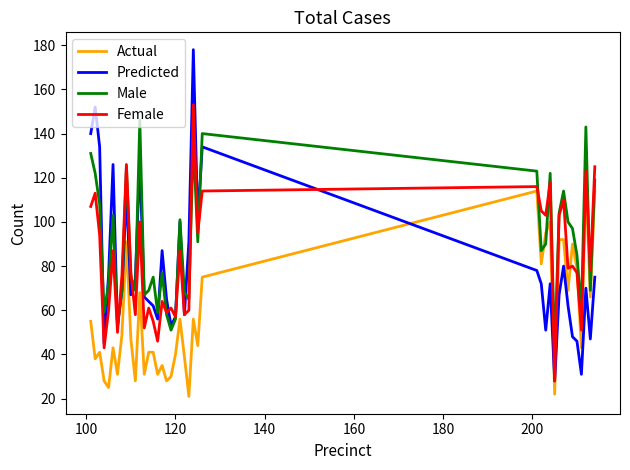

True or false: Actual has more than 0 interior local peaks.

True